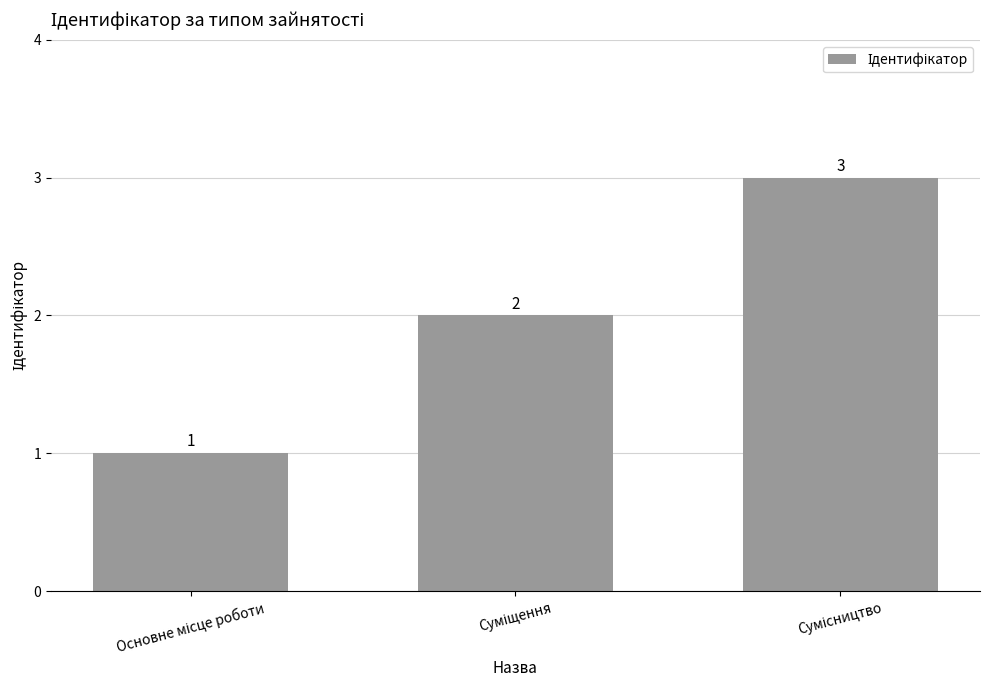

What is the greatest value displayed?

3